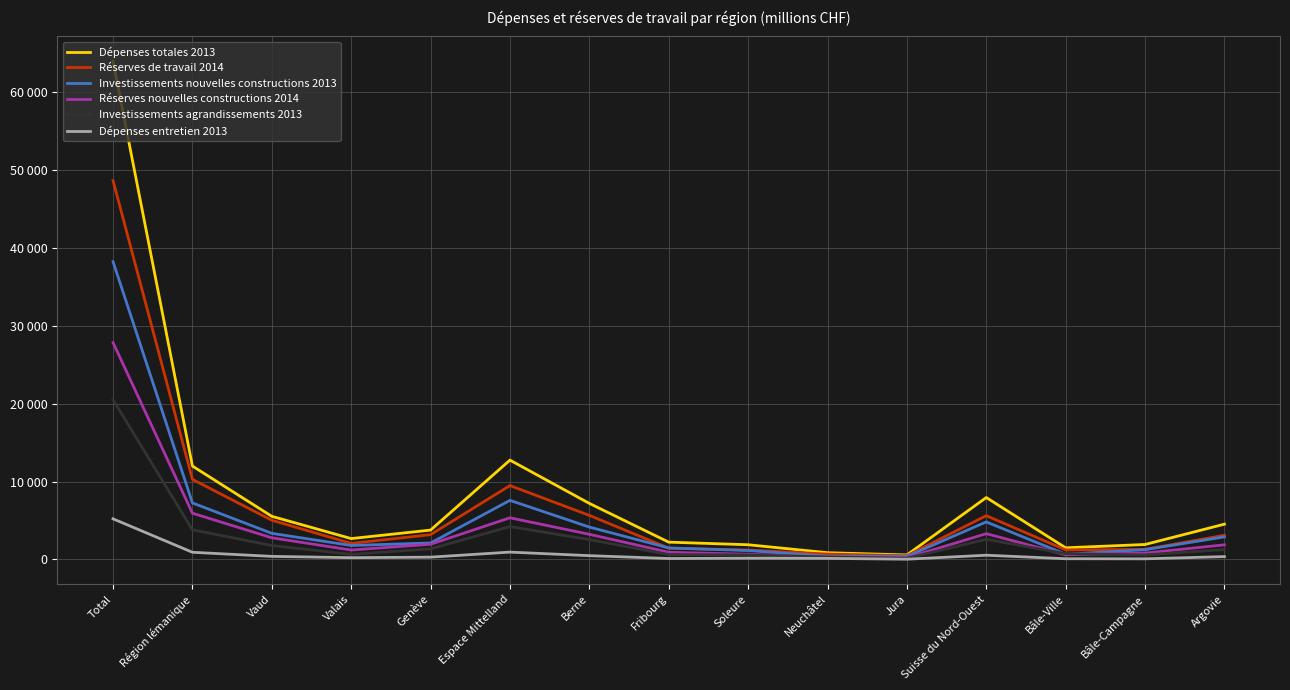

At which category does Réserves de travail 2014 reach its first local peak?

Espace Mittelland